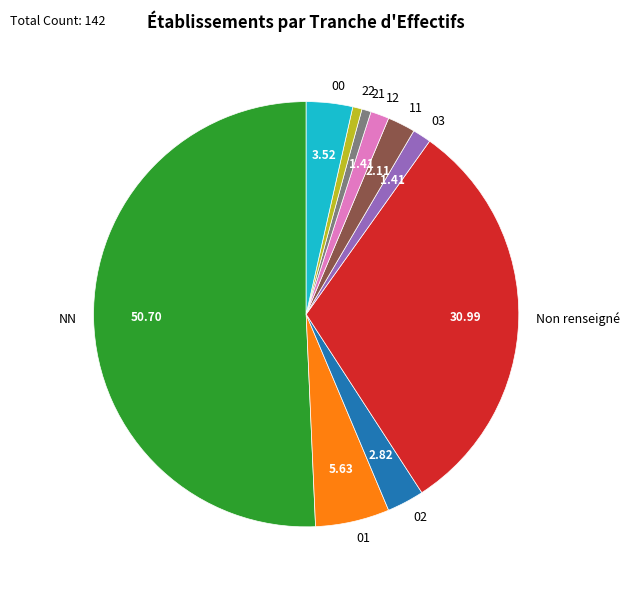

Which category has the biggest portion of the pie?

NN